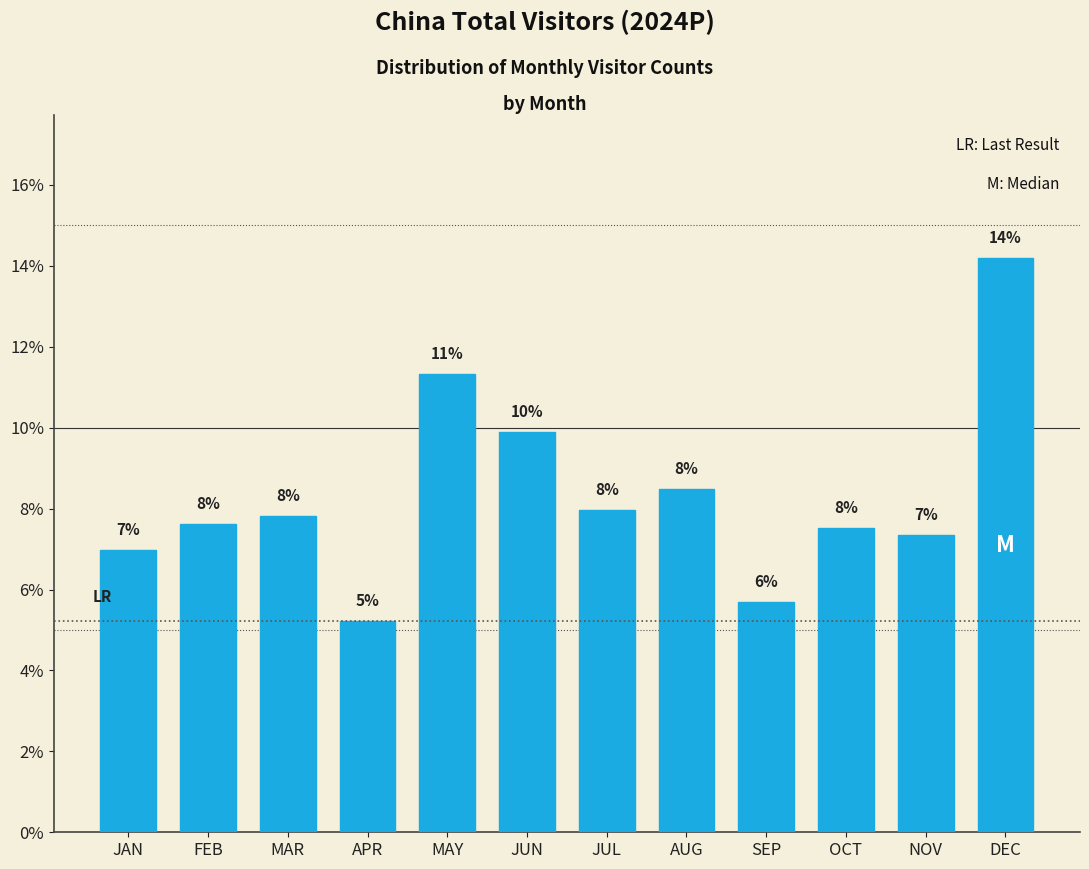

What is the sum of all values?

100.0